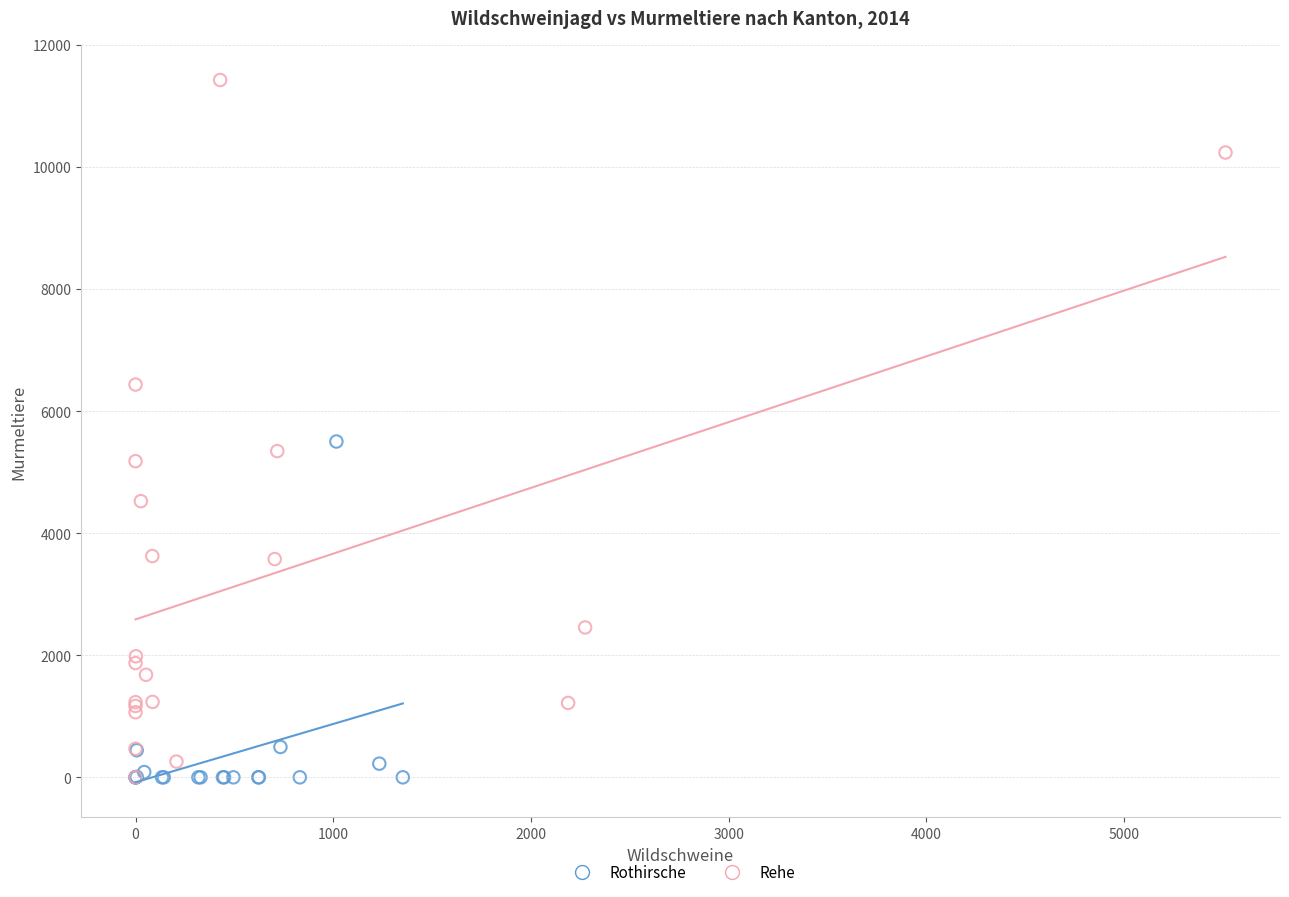

Which series has the widest spread of Y values?

Rehe